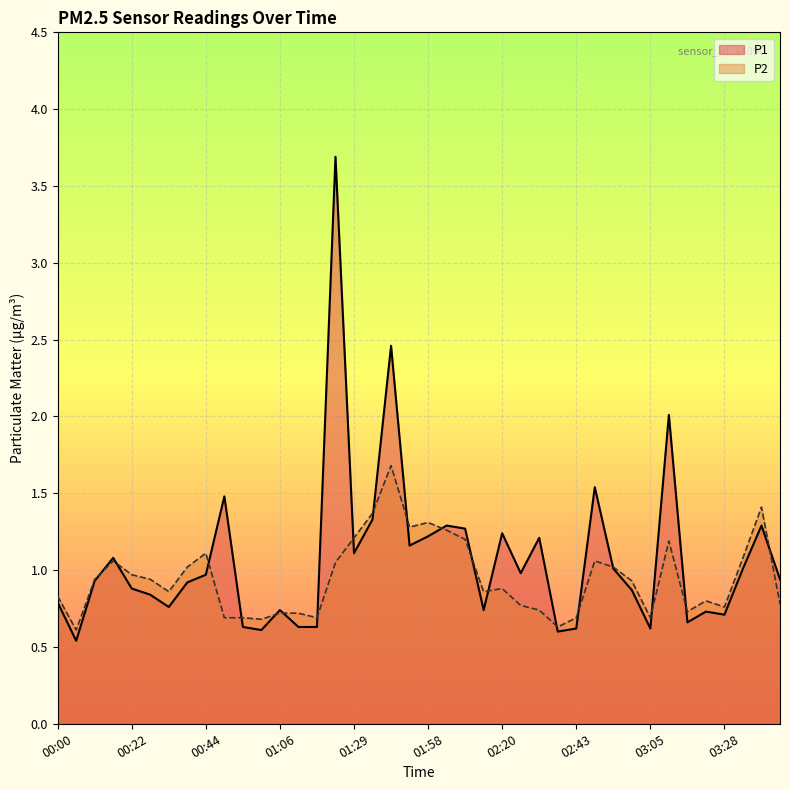

Reading right to left, what are all the values shown in this chart?

P1: 0.9	1.3	1.0	0.7	0.7	0.7	2.0	0.6	0.9	1.0	1.5	0.6	0.6	1.2	1.0	1.2	0.7	1.3	1.3	1.2	1.2	2.5	1.3	1.1	3.7	0.6	0.6	0.7	0.6	0.6	1.5	1.0	0.9	0.8	0.8	0.9	1.1	0.9	0.5	0.8
P2: 0.8	1.4	1.1	0.8	0.8	0.7	1.2	0.7	0.9	1.0	1.1	0.7	0.6	0.7	0.8	0.9	0.9	1.2	1.3	1.3	1.3	1.7	1.4	1.2	1.1	0.7	0.7	0.7	0.7	0.7	0.7	1.1	1.0	0.9	0.9	1.0	1.1	0.9	0.6	0.8